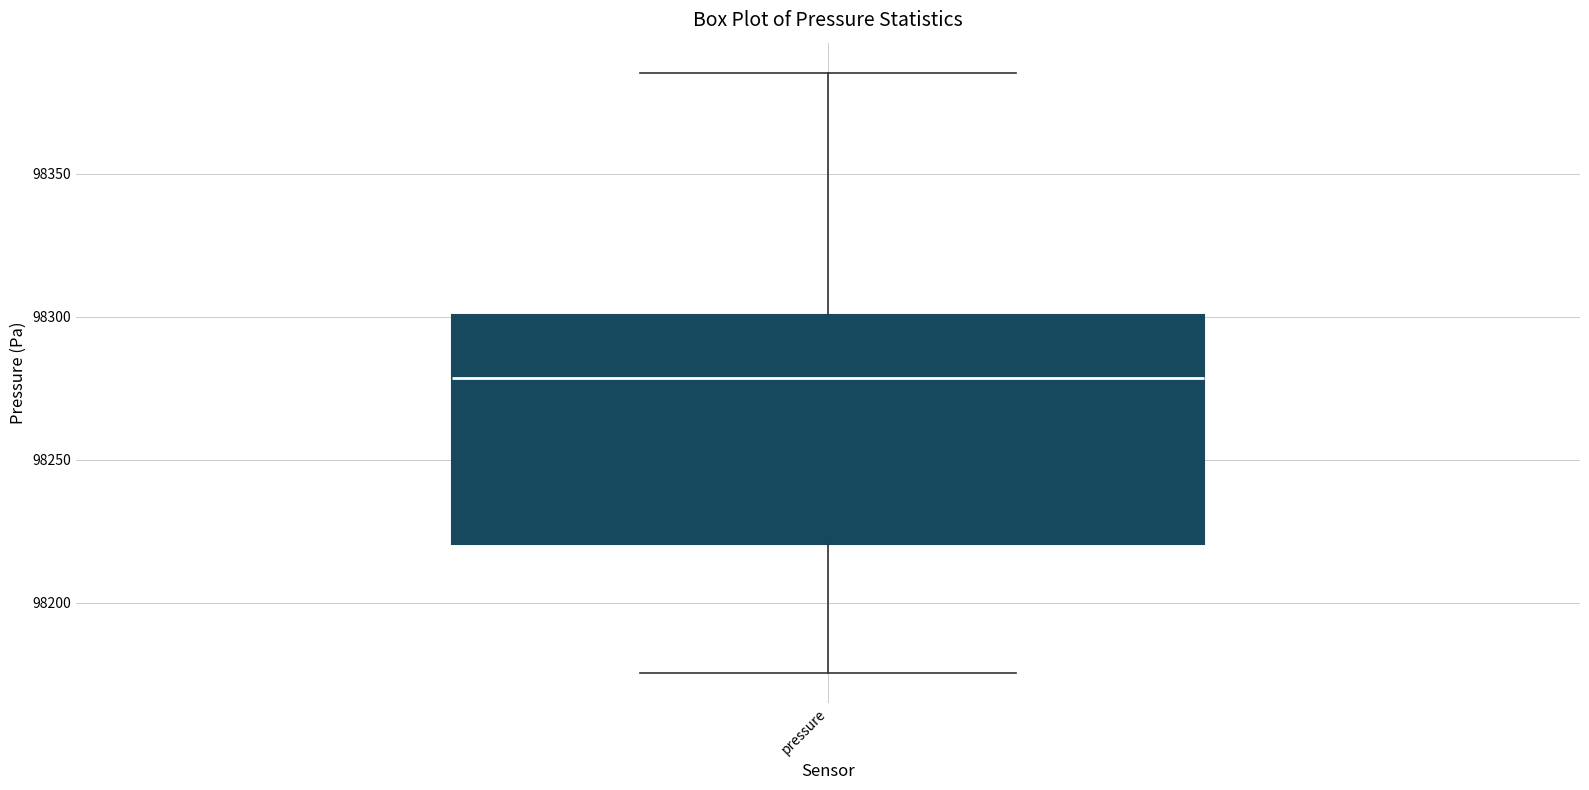

Transcribe this box plot: give where the median line is, the range the box spans, and where the two whiskers end, as read against the y-axis. The values are not printed on the chart, so give them approximately, as read against the axis.

median 98280, box 98220 to 98300, whiskers 98175 to 98385